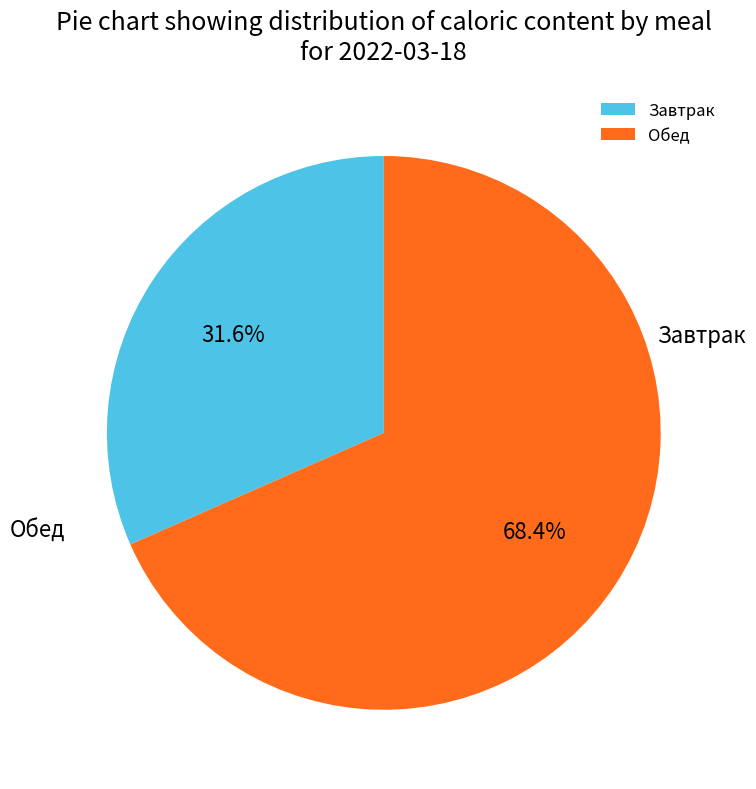

To the nearest percent, what is the difference between the Завтрак and Обед slice percentages?

37%